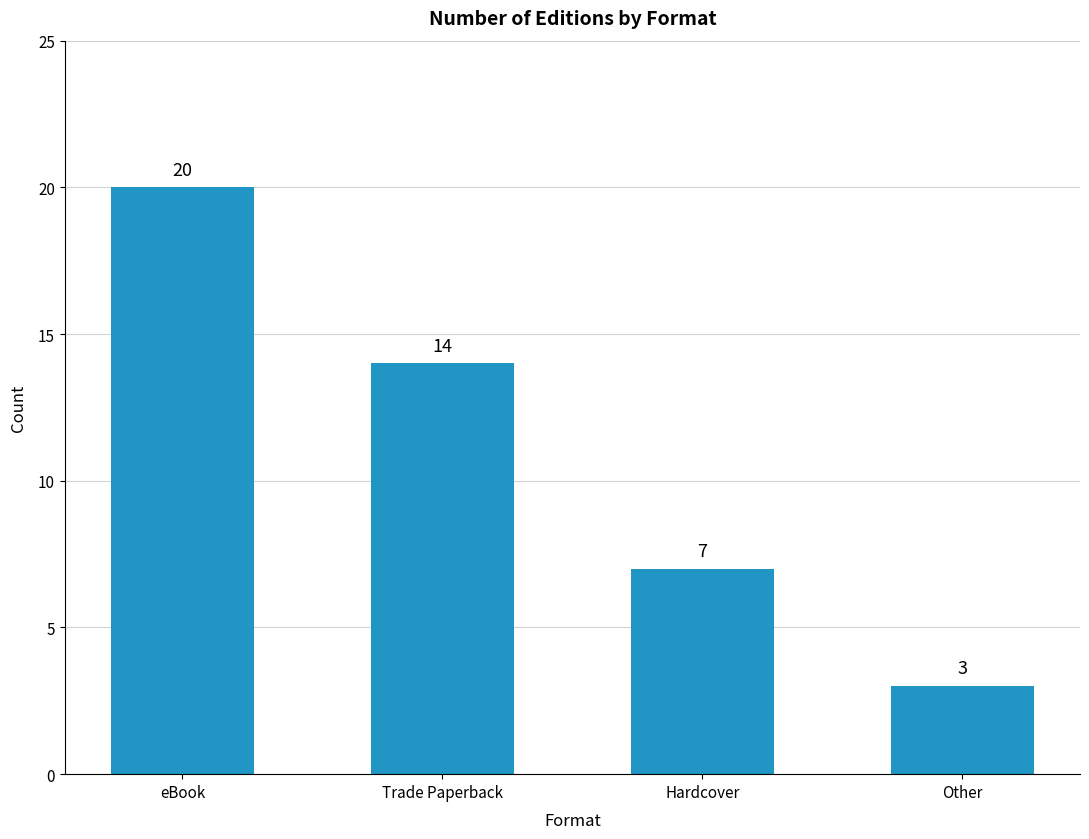

Rank the categories by value from lowest to highest.

Other, Hardcover, Trade Paperback, eBook